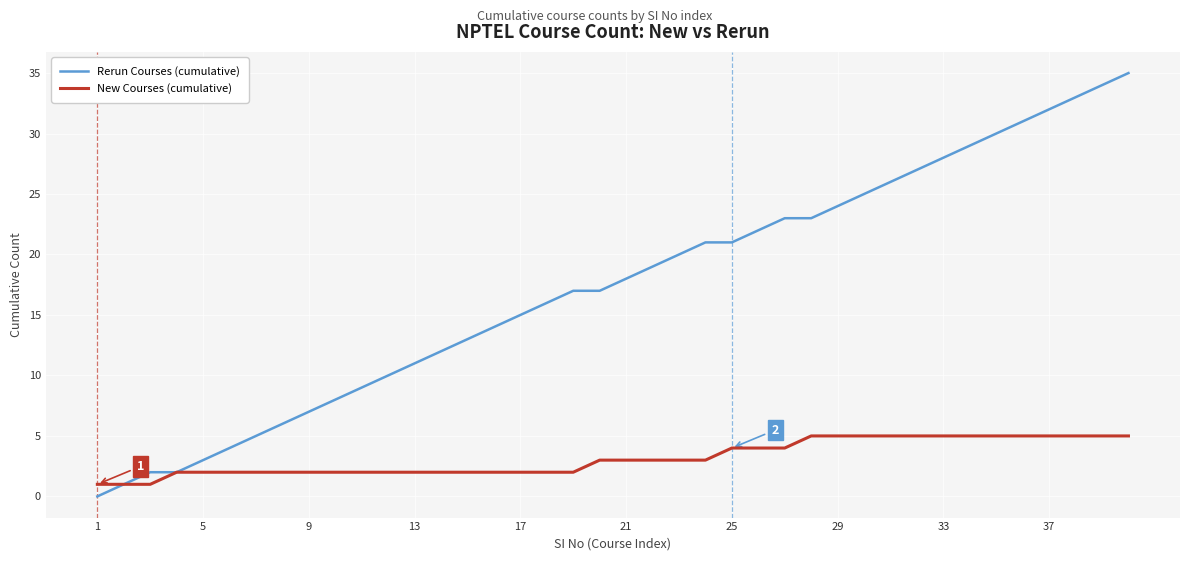

What is the greatest value displayed?

35